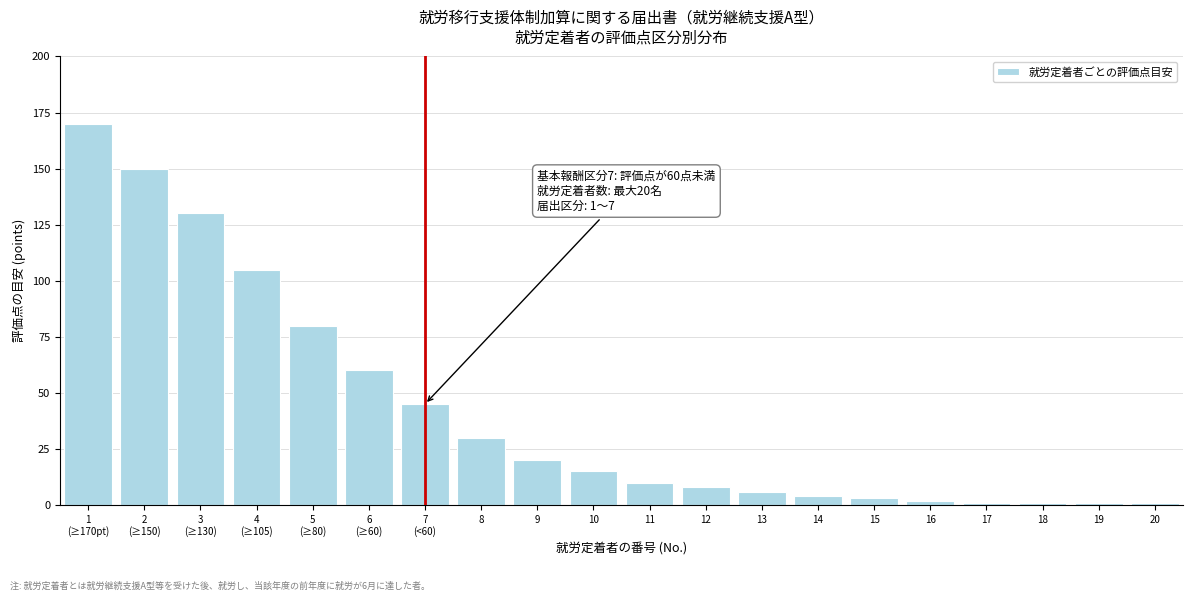

Reading left to right, what are all the values shown in this chart?

170	150	130	105	80	60	45	30	20	15	10	8	6	4	3	2	1	1	1	1